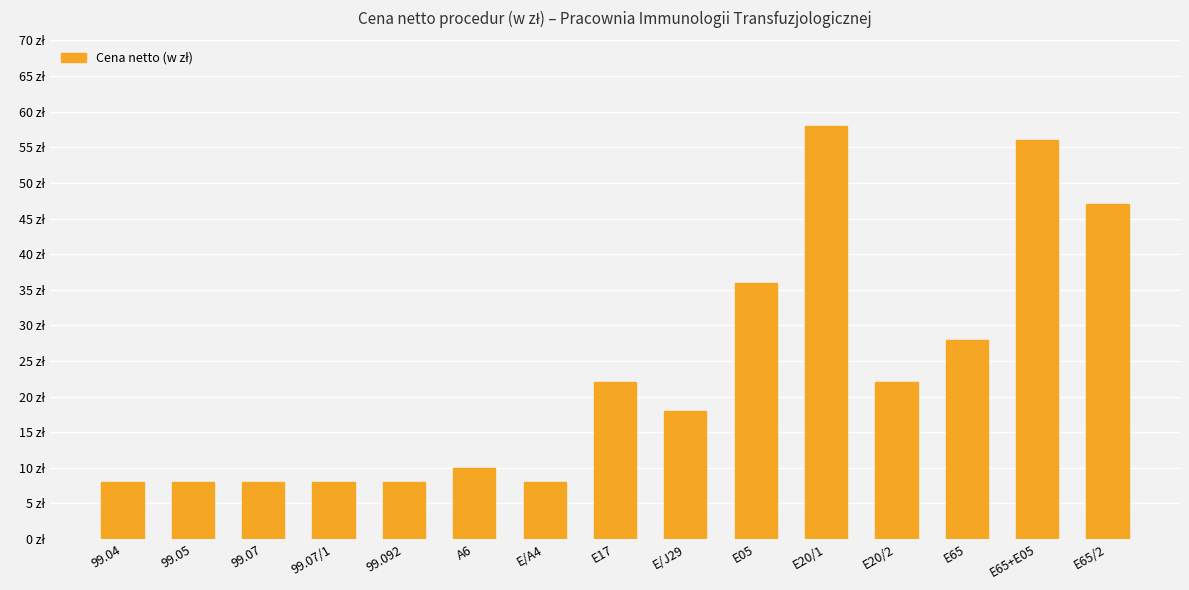

The value at 99.07/1 is 11. True or false?

False